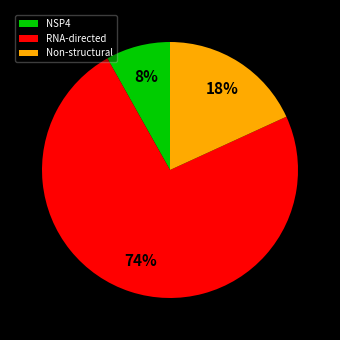

How many segments does this pie chart have?

3